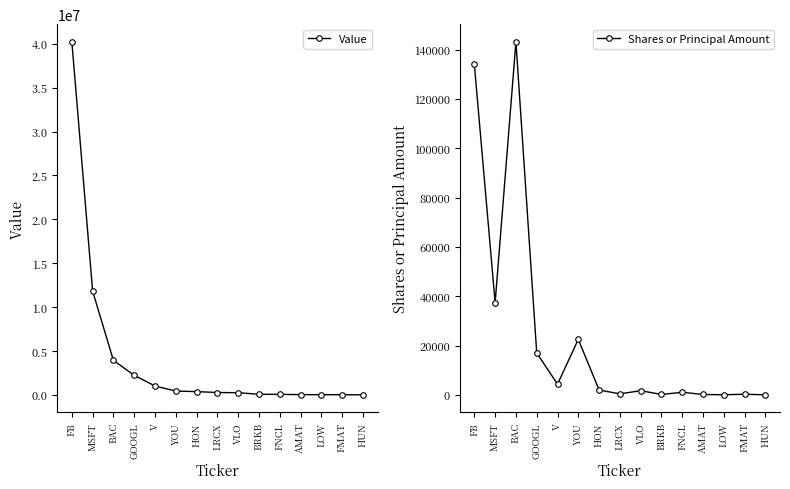

Where is Shares or Principal Amount nearest to the value 71574?

MSFT